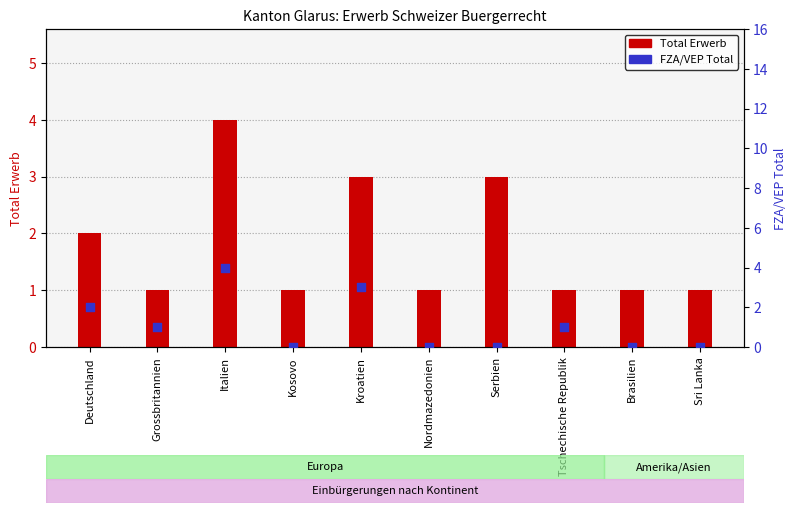

Is the value of Total Erwerb at Brasilien greater than the value of FZA/VEP Total at Grossbritannien?

No